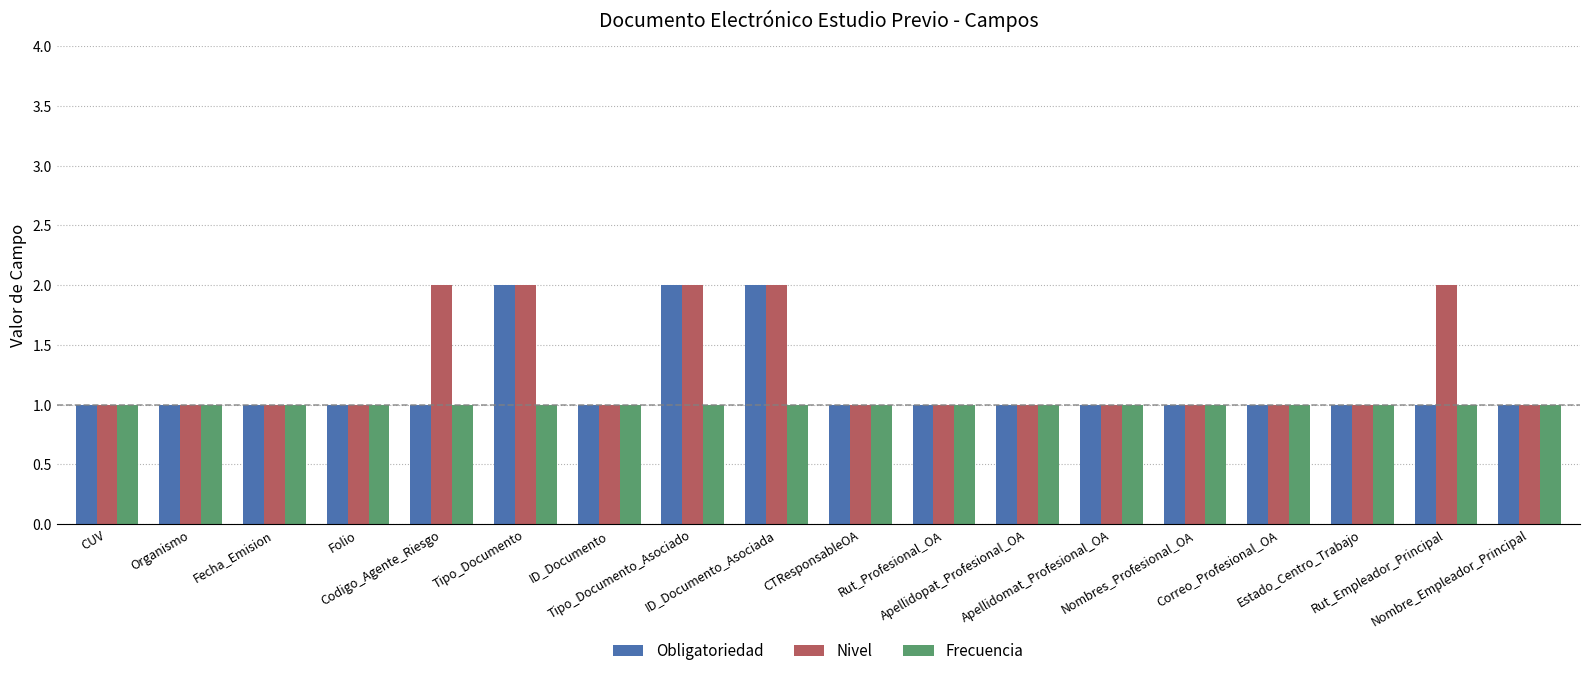

Reading right to left, transcribe all the data shown in this chart.

Obligatoriedad: Nombre_Empleador_Principal=1	Rut_Empleador_Principal=1	Estado_Centro_Trabajo=1	Correo_Profesional_OA=1	Nombres_Profesional_OA=1	Apellidomat_Profesional_OA=1	Apellidopat_Profesional_OA=1	Rut_Profesional_OA=1	CTResponsableOA=1	ID_Documento_Asociada=2	Tipo_Documento_Asociado=2	ID_Documento=1	Tipo_Documento=2	Codigo_Agente_Riesgo=1	Folio=1	Fecha_Emision=1	Organismo=1	CUV=1
Nivel: Nombre_Empleador_Principal=1	Rut_Empleador_Principal=2	Estado_Centro_Trabajo=1	Correo_Profesional_OA=1	Nombres_Profesional_OA=1	Apellidomat_Profesional_OA=1	Apellidopat_Profesional_OA=1	Rut_Profesional_OA=1	CTResponsableOA=1	ID_Documento_Asociada=2	Tipo_Documento_Asociado=2	ID_Documento=1	Tipo_Documento=2	Codigo_Agente_Riesgo=2	Folio=1	Fecha_Emision=1	Organismo=1	CUV=1
Frecuencia: Nombre_Empleador_Principal=1	Rut_Empleador_Principal=1	Estado_Centro_Trabajo=1	Correo_Profesional_OA=1	Nombres_Profesional_OA=1	Apellidomat_Profesional_OA=1	Apellidopat_Profesional_OA=1	Rut_Profesional_OA=1	CTResponsableOA=1	ID_Documento_Asociada=1	Tipo_Documento_Asociado=1	ID_Documento=1	Tipo_Documento=1	Codigo_Agente_Riesgo=1	Folio=1	Fecha_Emision=1	Organismo=1	CUV=1